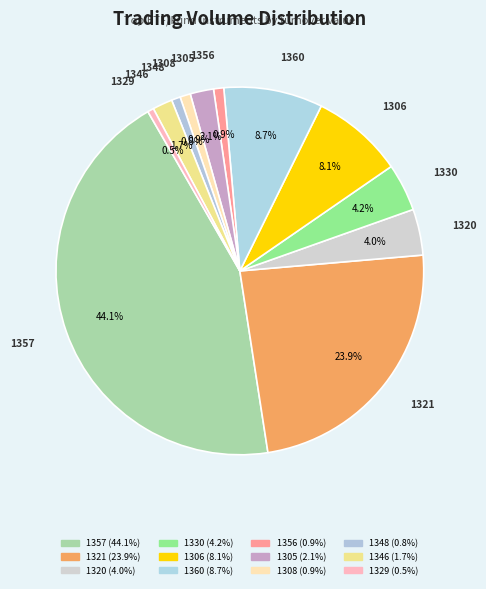

To the nearest percent, what is the average slice percentage?

8%